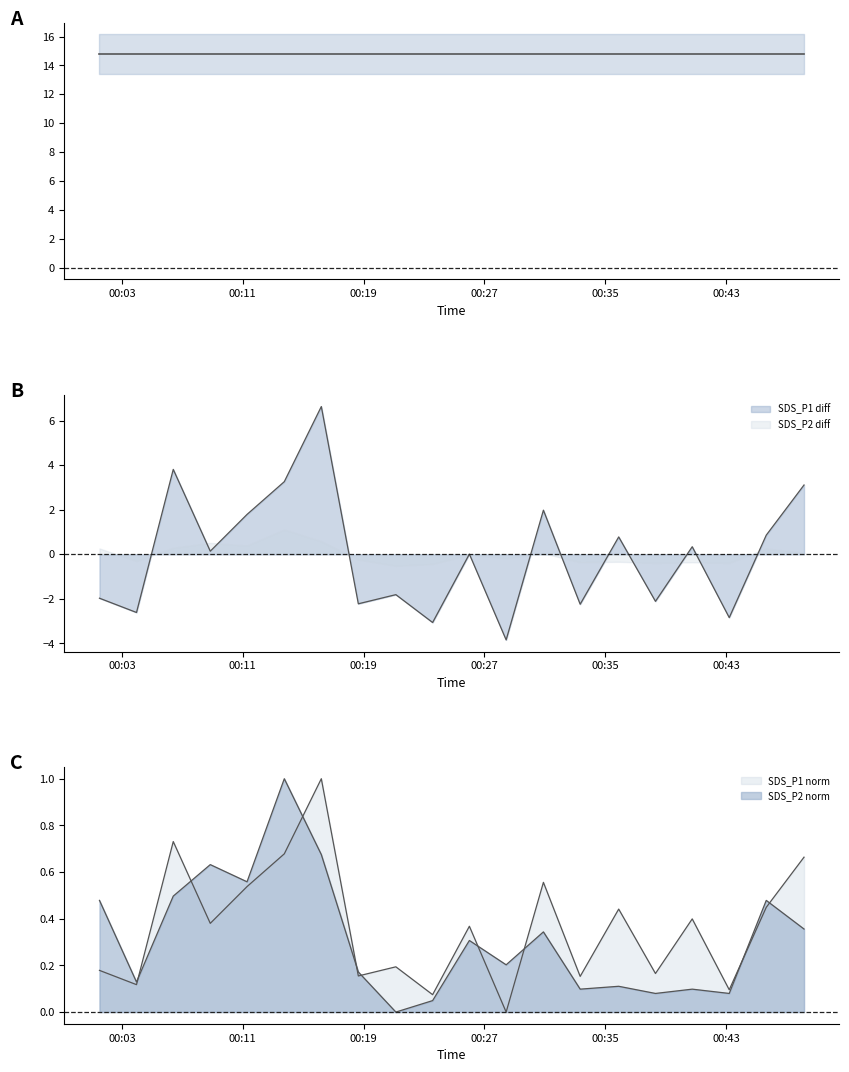

List the series in order of their peak value, lowest first.

SDS_P2, SDS_P1